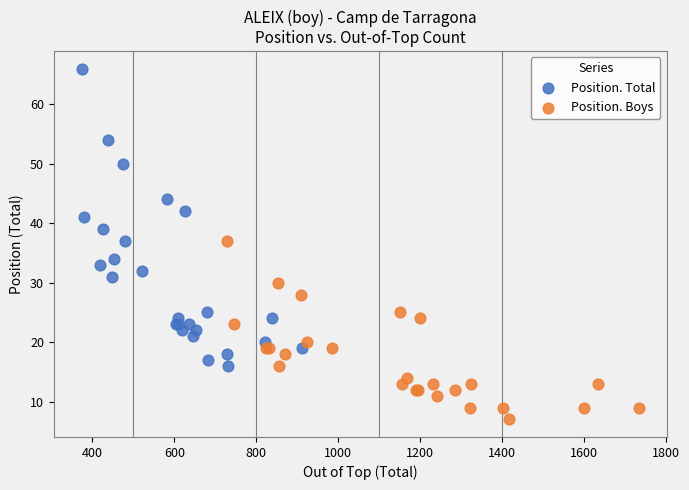

Which series has the widest spread of Y values?

Position. Total